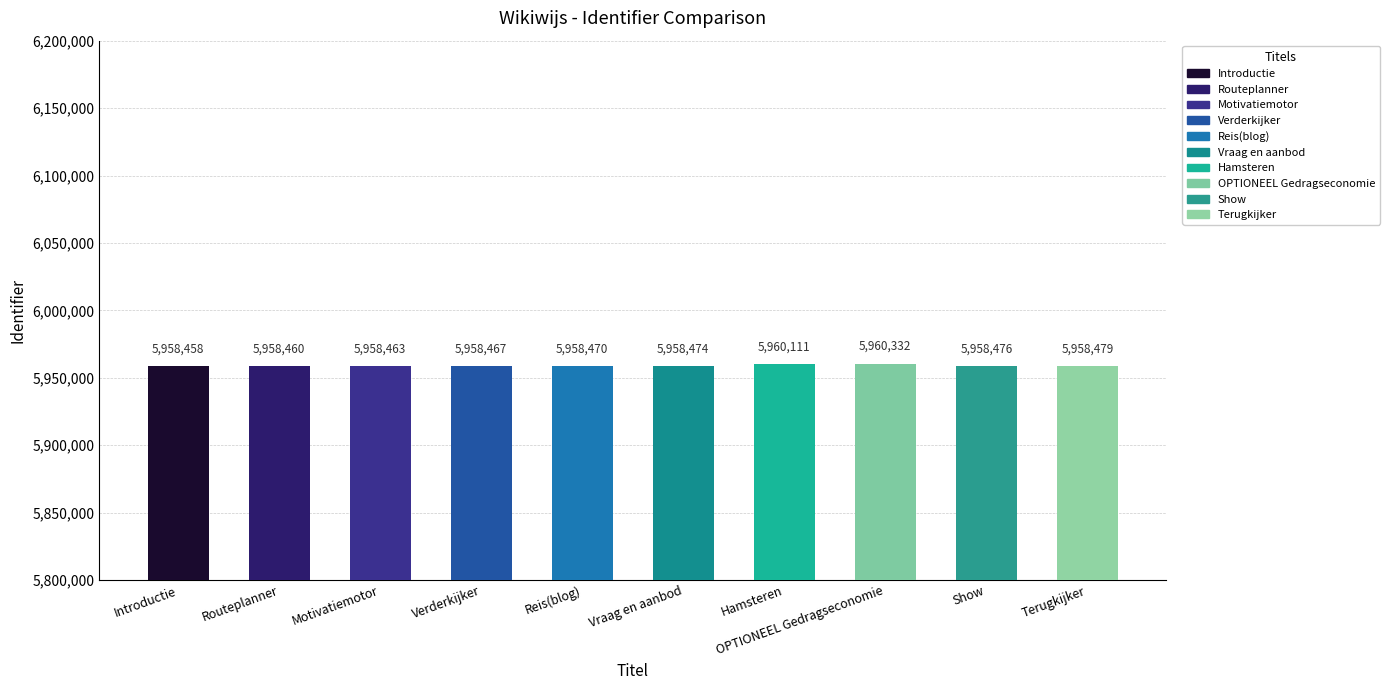

Between Vraag en aanbod and Motivatiemotor, which is larger?

Vraag en aanbod